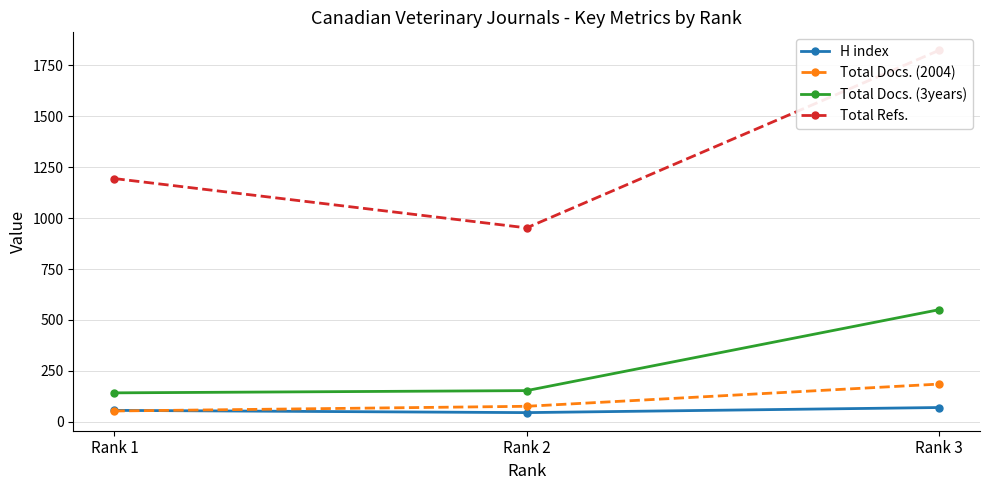

What is the sum of all Total Refs. values?

3969